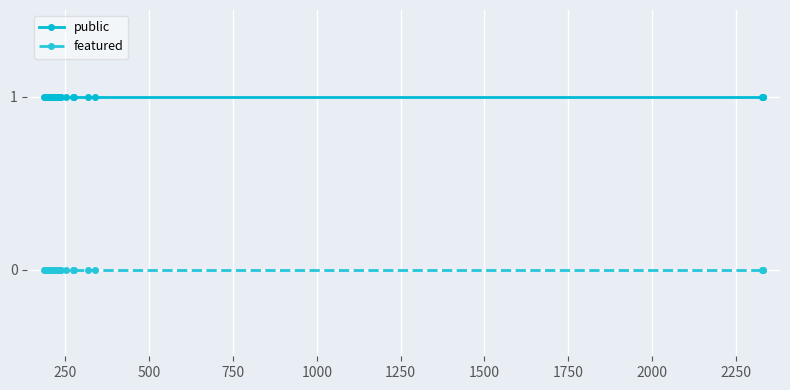

What is the value of the public point at the 9th from the left?

1